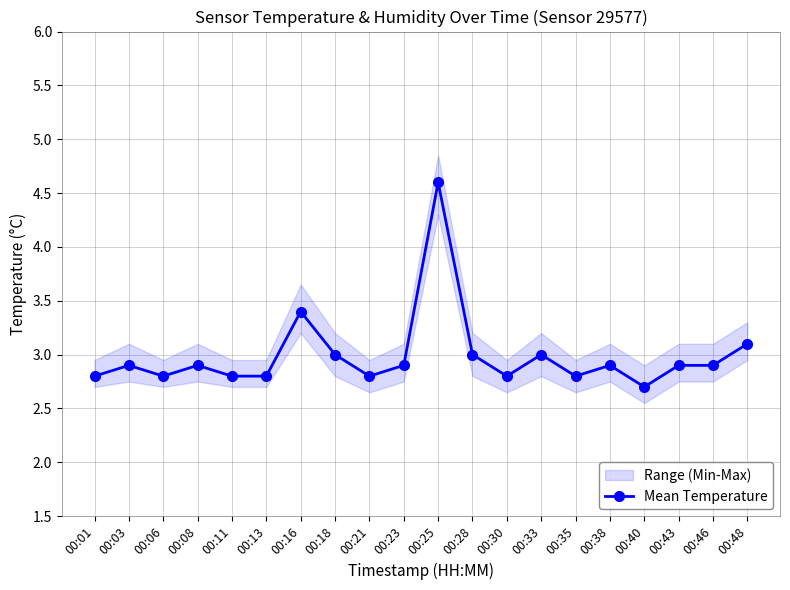

What is the difference between the maximum and minimum values?

1.9